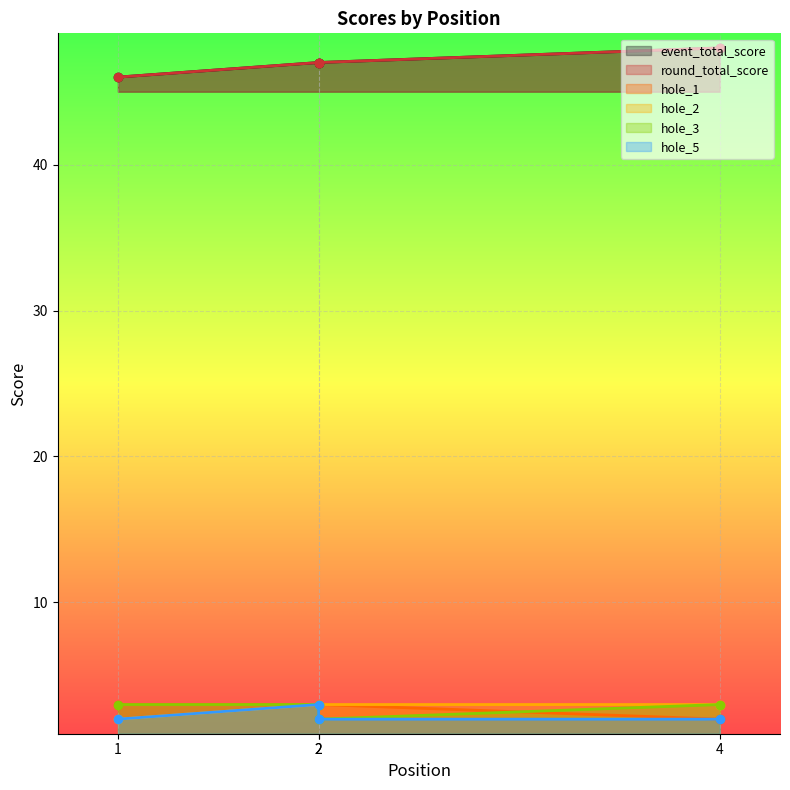

True or false: hole_5 and hole_1 cross at least once.

False